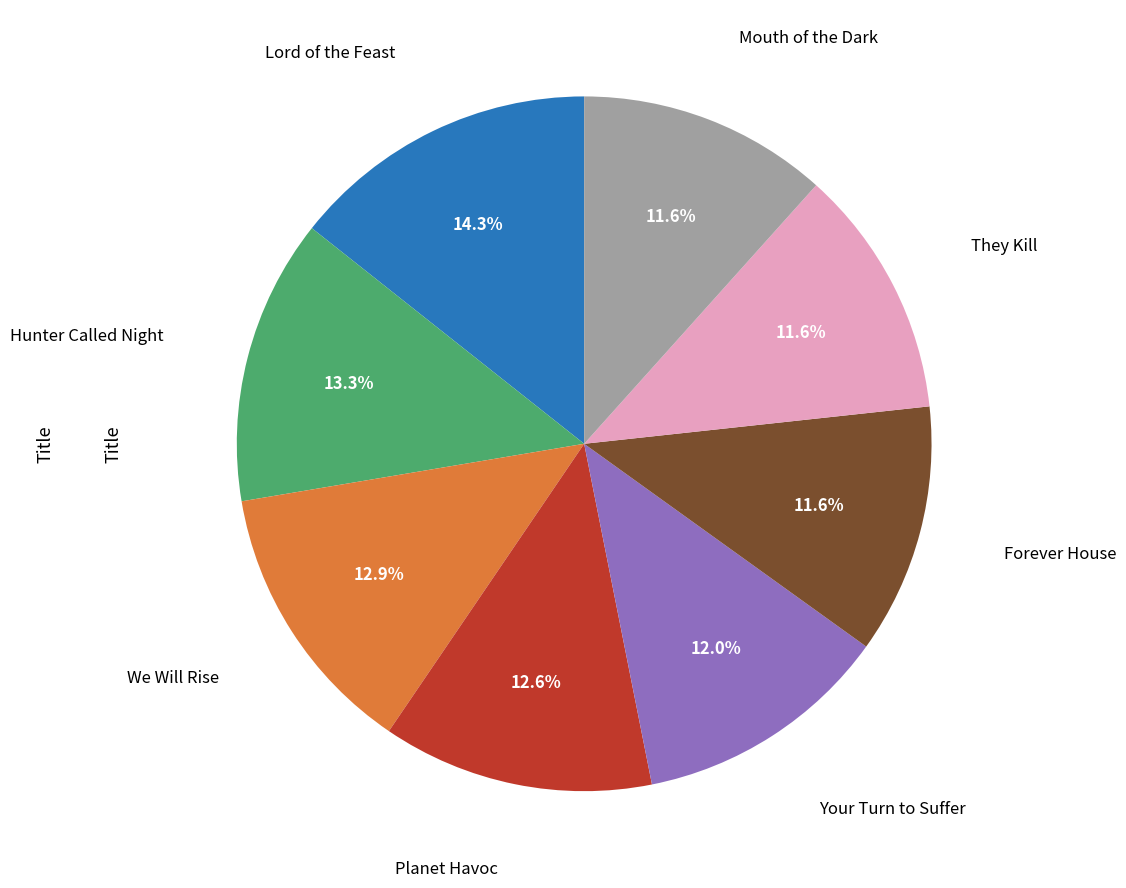

Is there any slice that represents more than half of the pie?

No